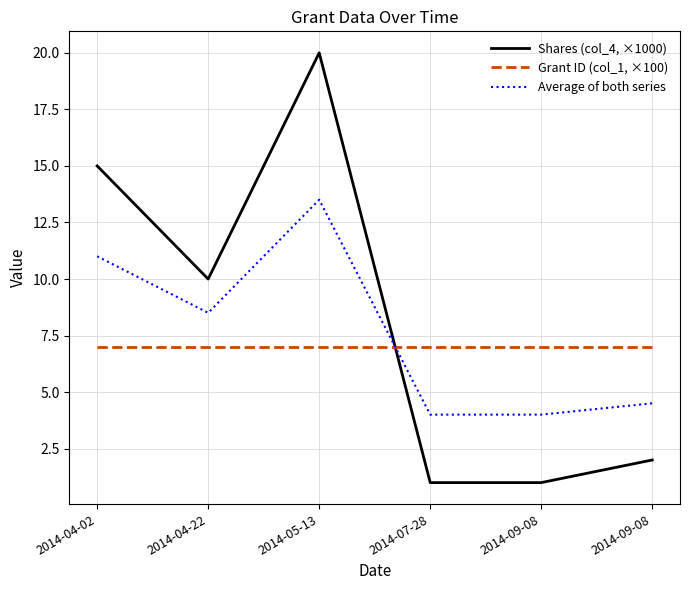

Does the chart have visible grid lines?

Yes